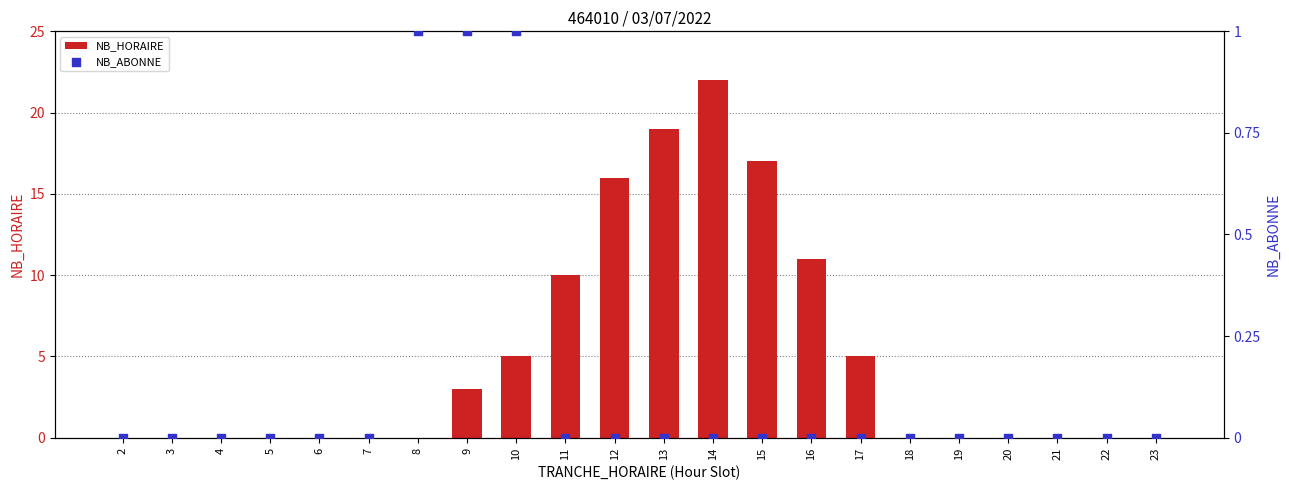

What are all the series names shown in the legend?

NB_HORAIRE, NB_ABONNE